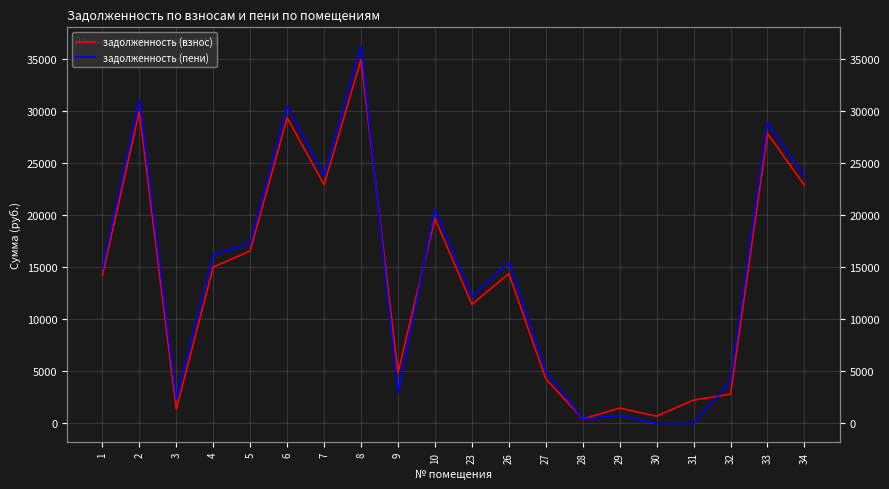

What is the value of the задолженность (пени) point at the 12th from the left?

15490.9